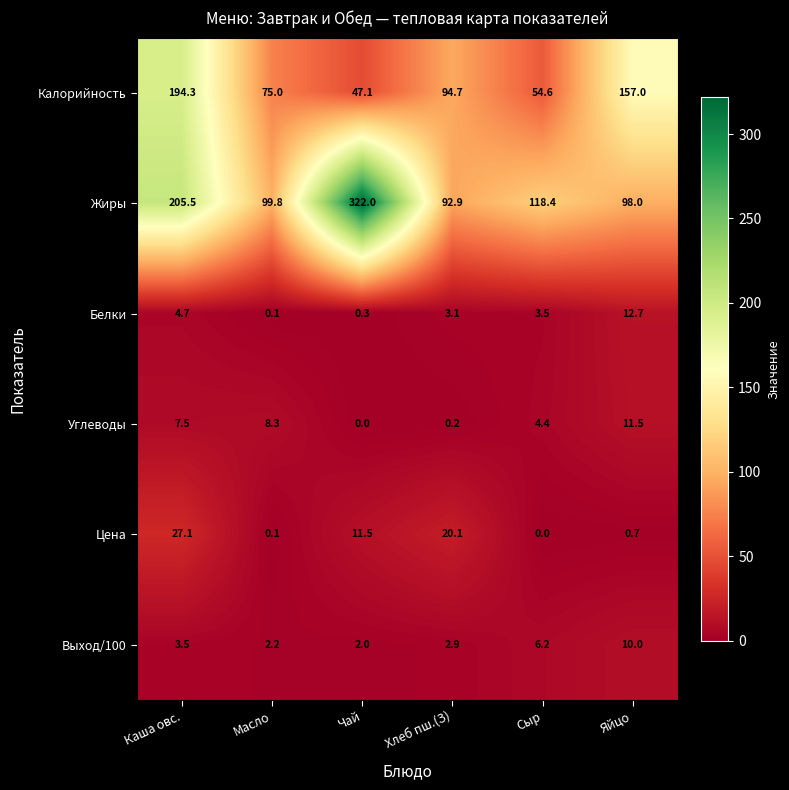

What is the average value of the Жиры series?

156.1